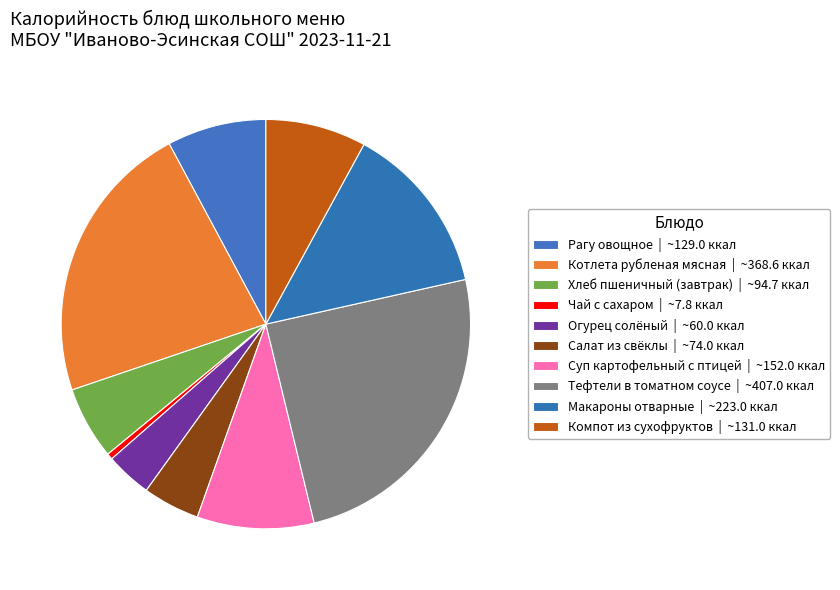

How many slices are in this pie chart?

10